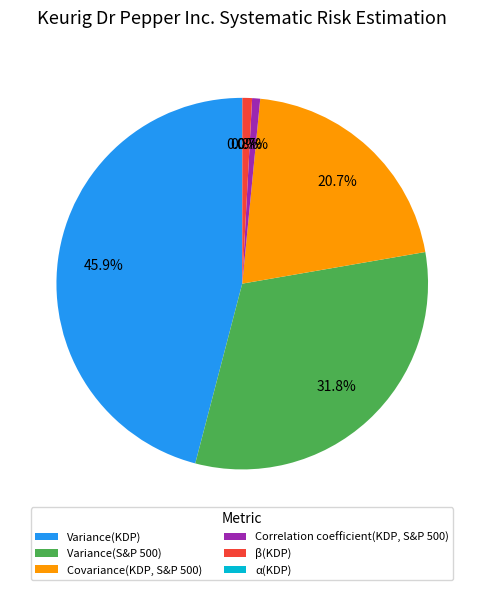

What portion of the pie excludes β(KDP)?

99.2%